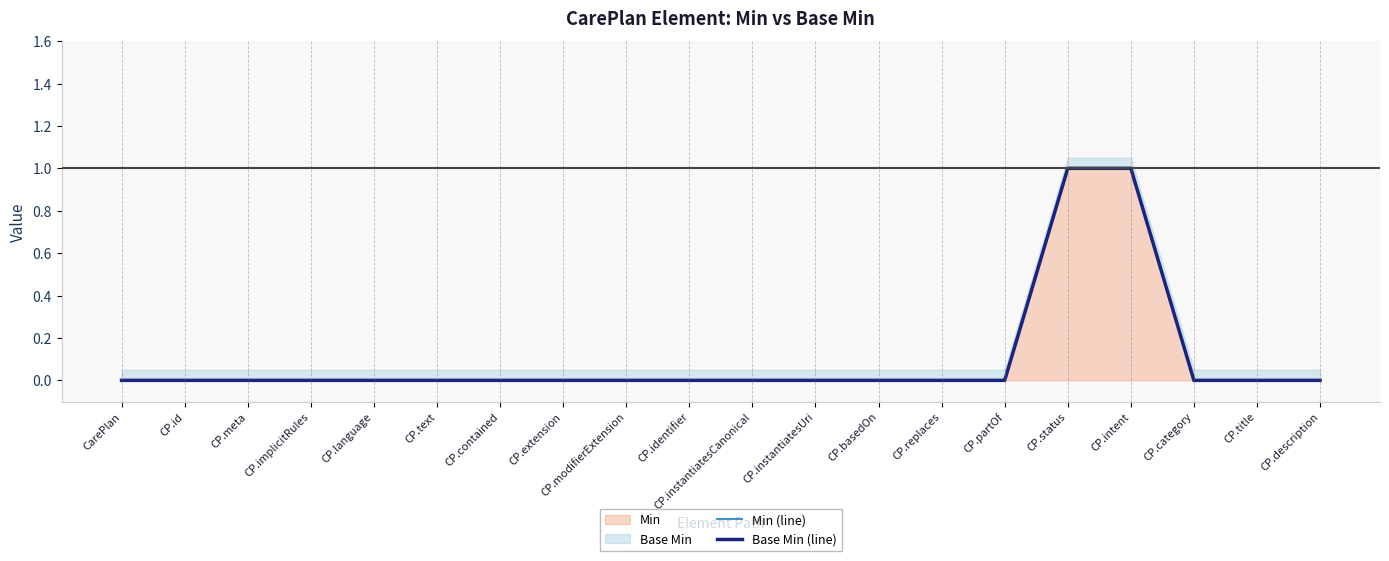

True or false: Base Min (line) has more than 2 interior local peaks.

False